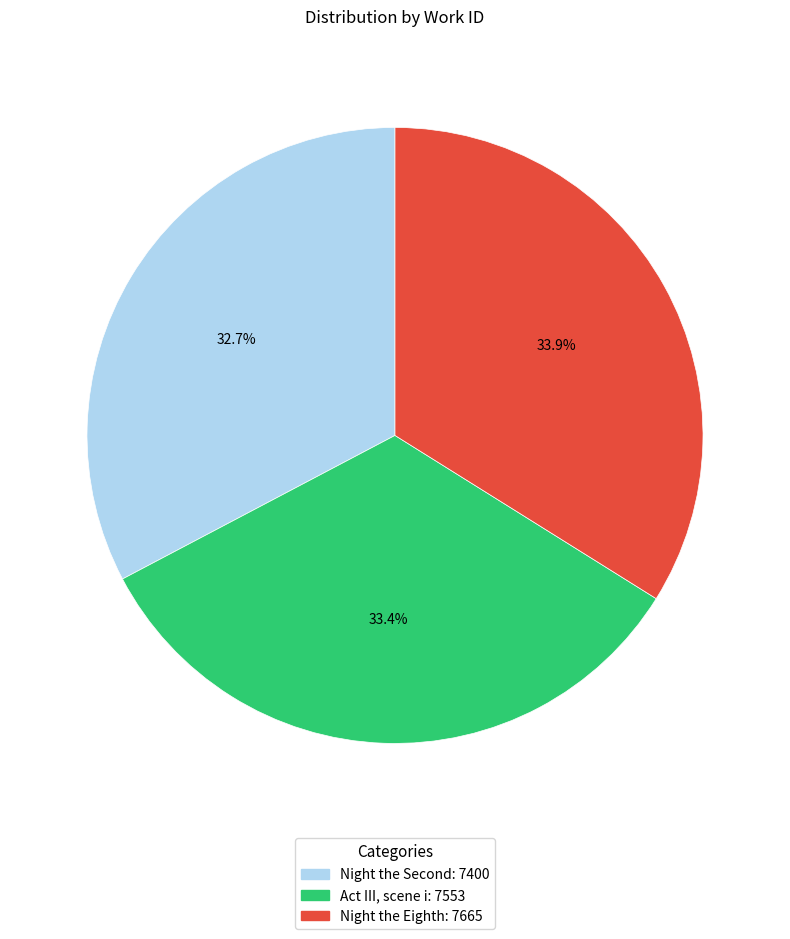

How many slices are in this pie chart?

3